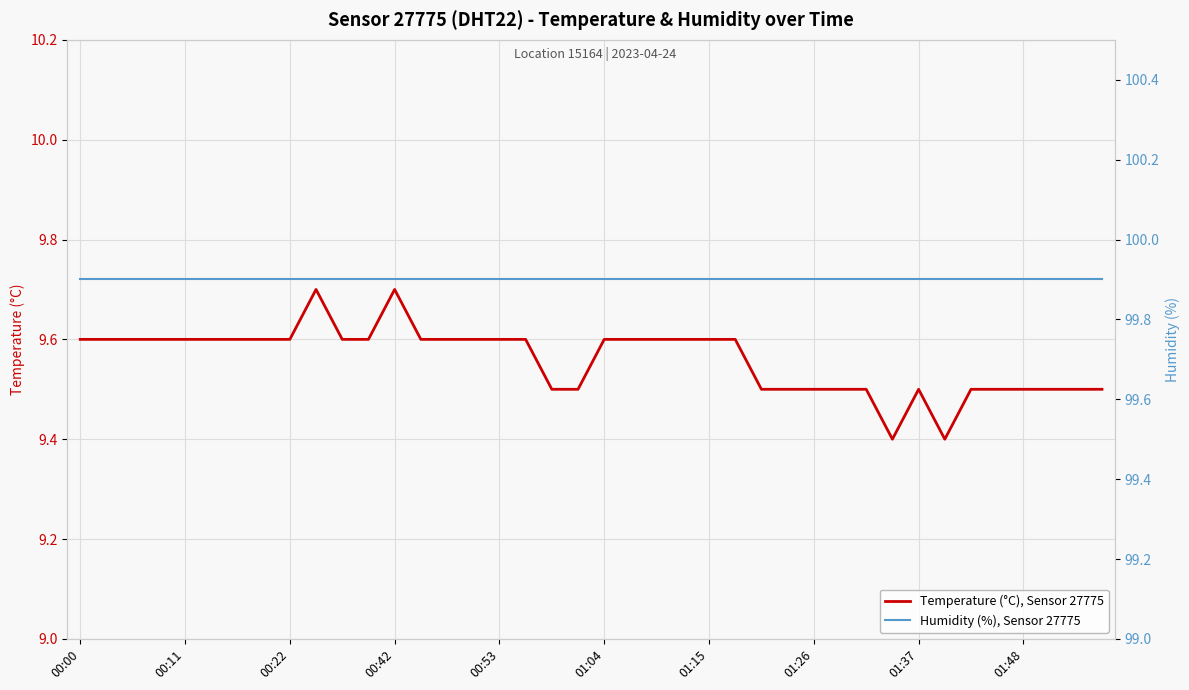

Which series has the largest total across all categories?

Humidity (%), Sensor 27775